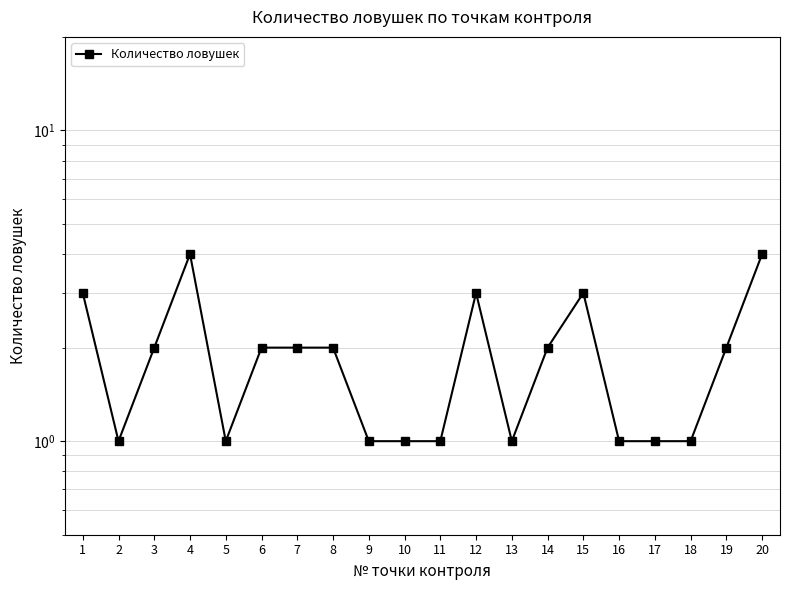

List the labels in order of value, largest first.

4, 20, 1, 12, 15, 3, 6, 7, 8, 14, 19, 2, 5, 9, 10, 11, 13, 16, 17, 18